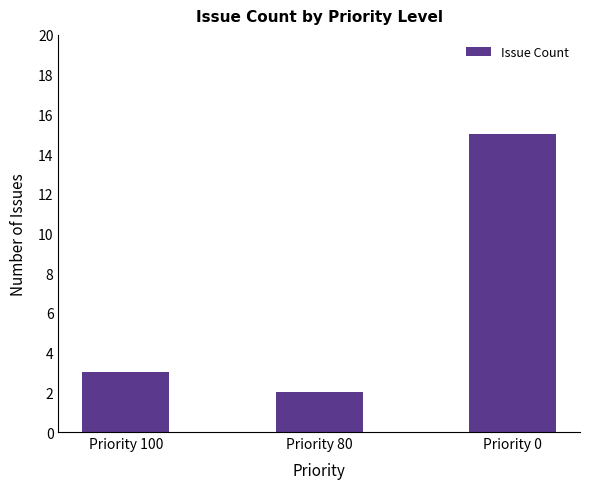

The chart shows a value of 2 at Priority 80. True or false?

True